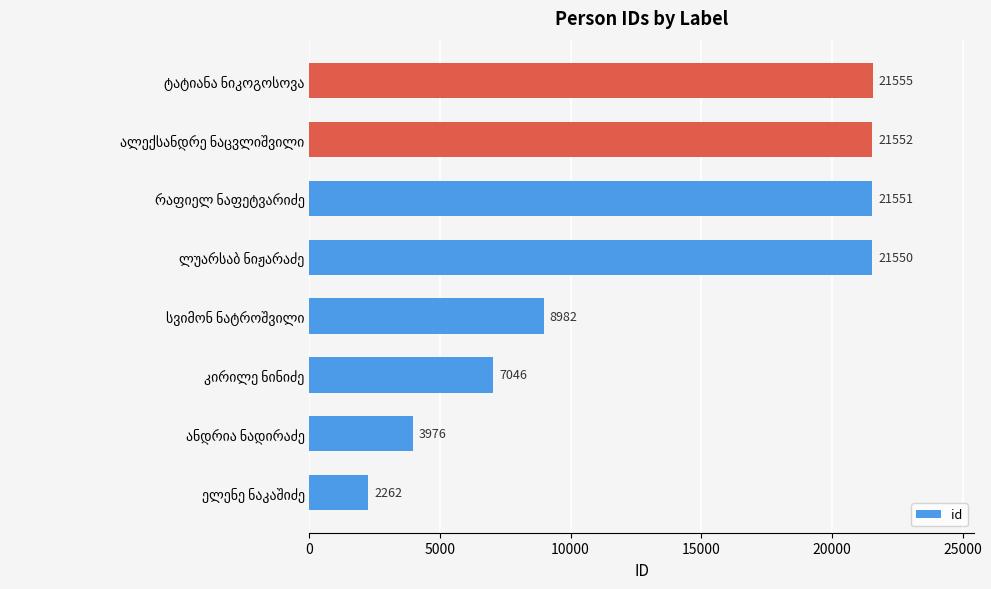

Reading bottom to top, transcribe all the data shown in this chart.

2262	3976	7046	8982	21550	21551	21552	21555